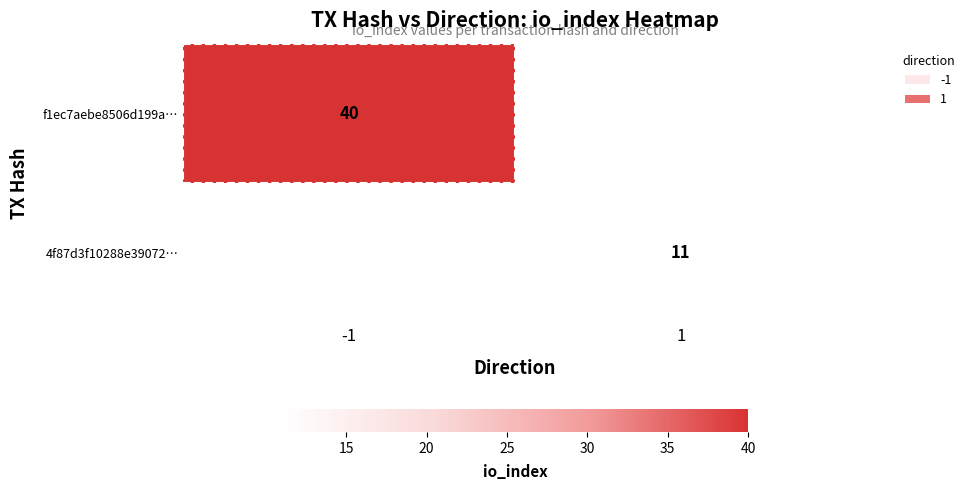

Is it true that 4f87d3f10288e39072… equals 4.1 at 1?

False